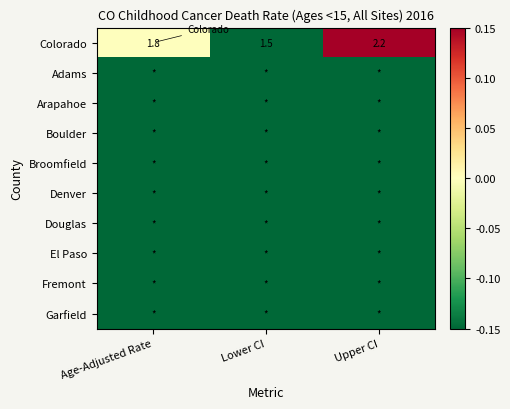

At which label does Colorado reach its peak?

Upper CI